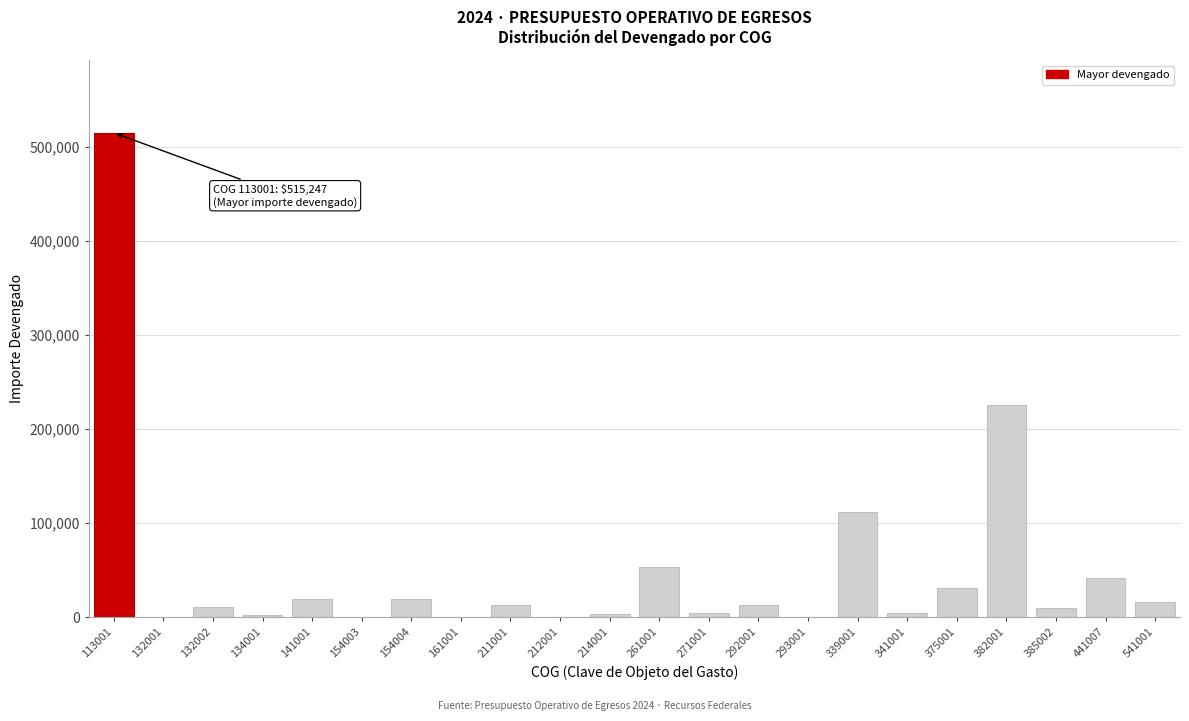

True or false: the data shows -219615.0 at 132001.

False